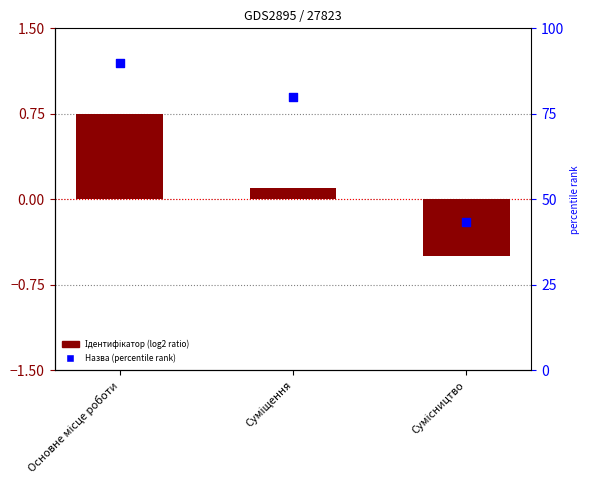

Is the value of Ідентифікатор at Сумісництво greater than the value of Назва (rank) at Сумісництво?

No